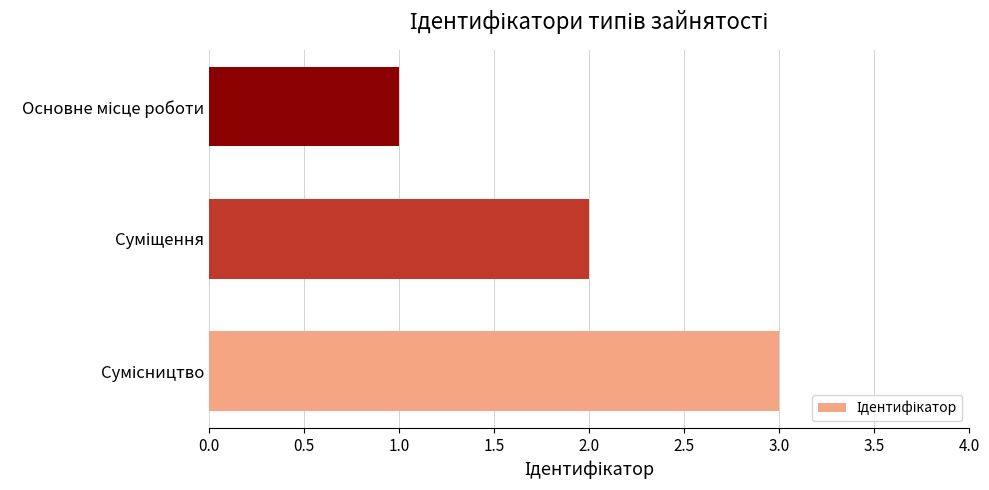

What is the greatest value displayed?

3